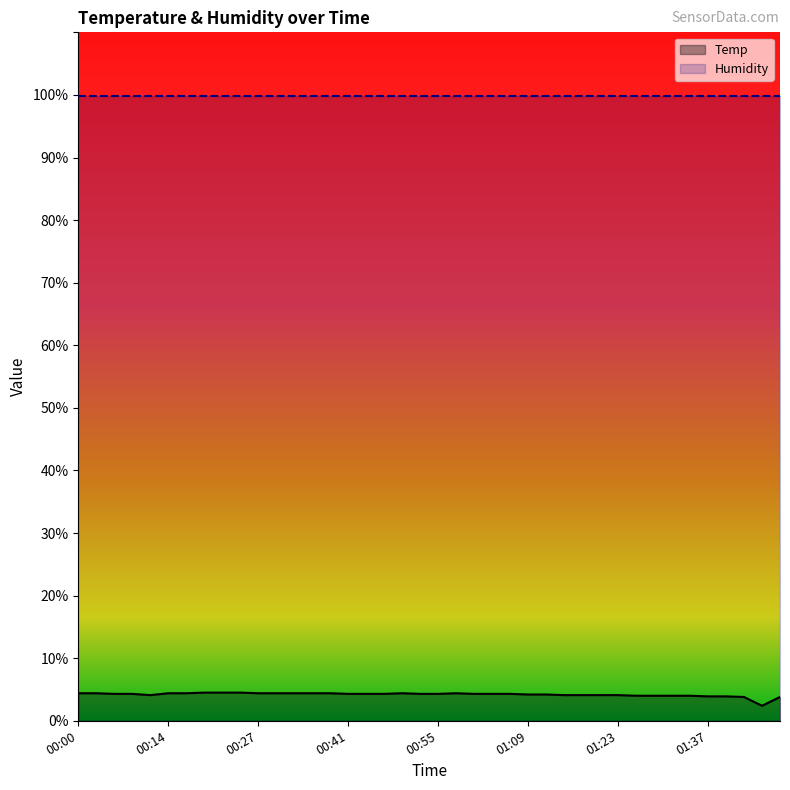

What is the difference between the maximum and second lowest values?

0.7